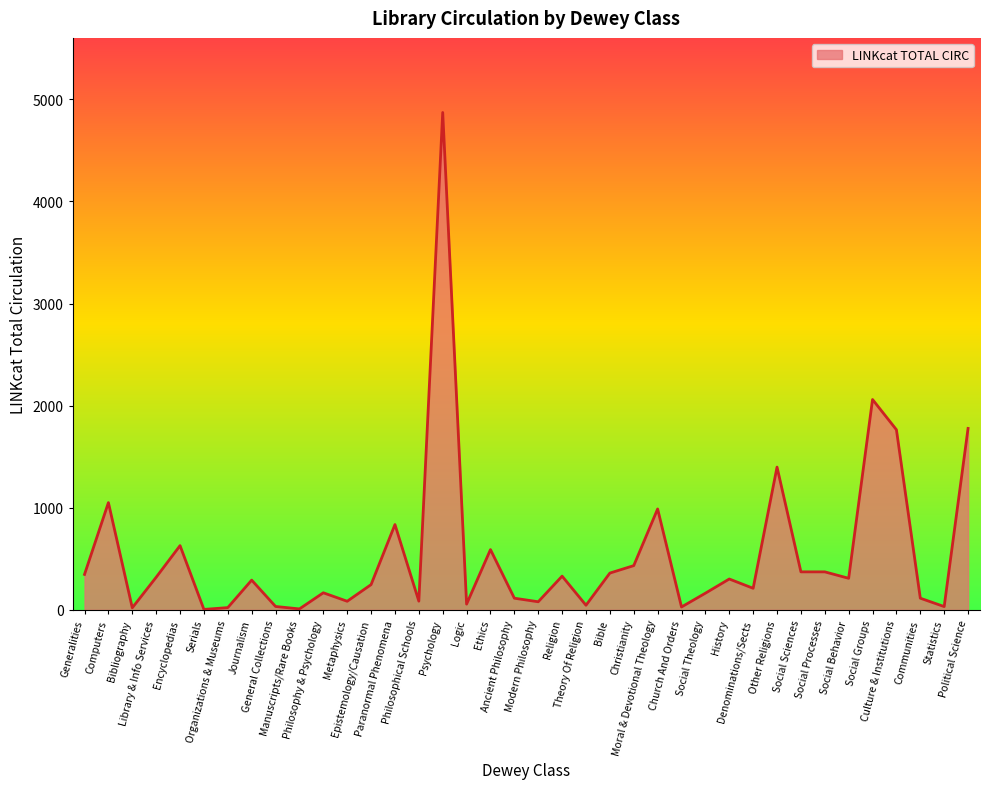

What is the difference between the maximum and minimum values?

4867